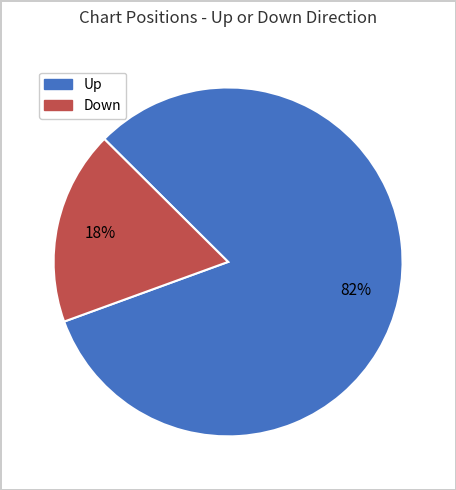

Is there any slice that represents more than half of the pie?

Yes